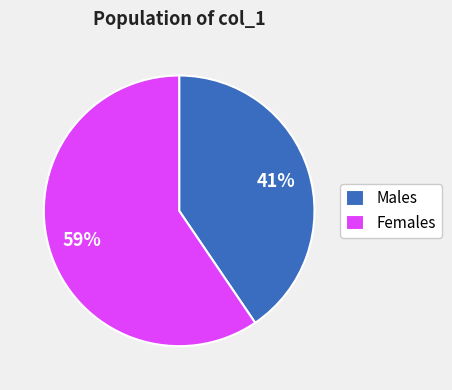

The Males slice represents 41% of the pie. True or false?

True